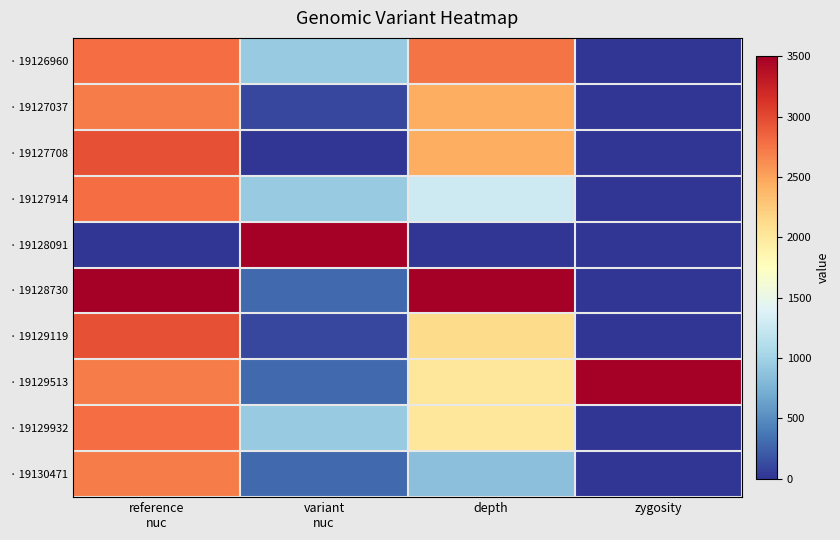

Between reference nuc and depth, which series saw the biggest shift?

· 19130471